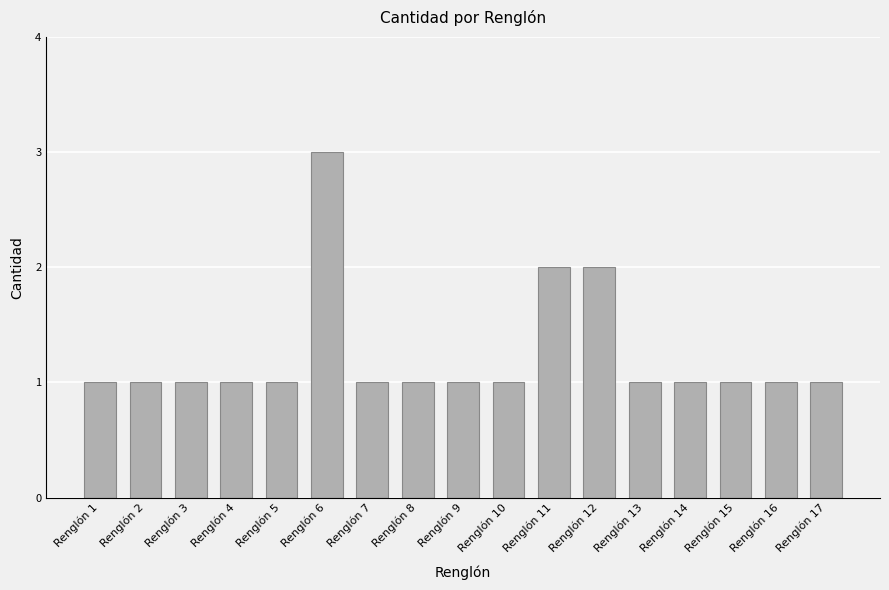

What is the sum of all values?

21